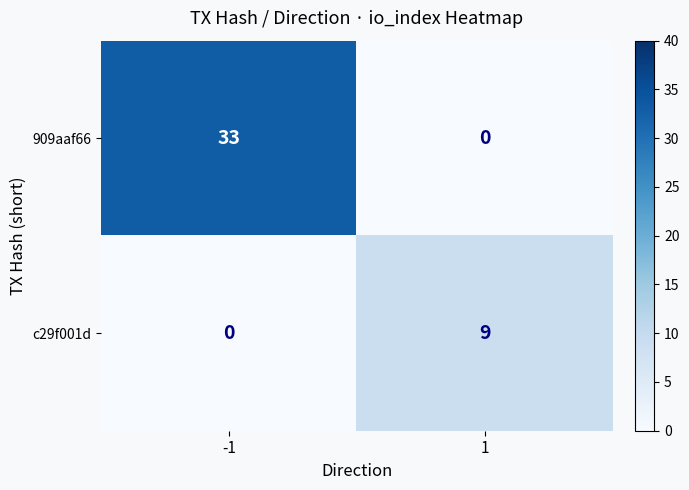

Which series has the largest total across all categories?

909aaf66